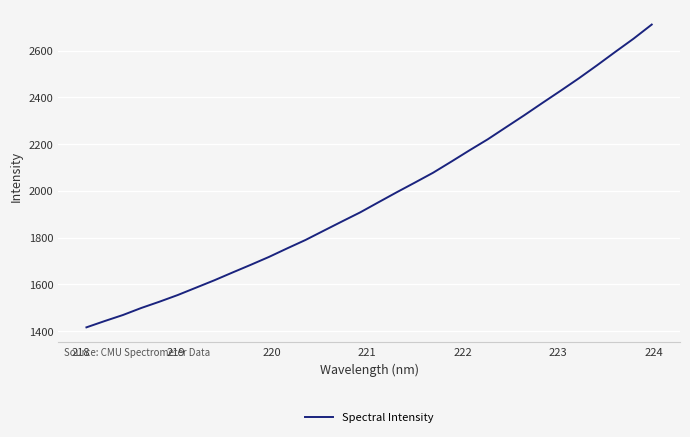

What is the difference between the maximum and minimum values?

1294.5